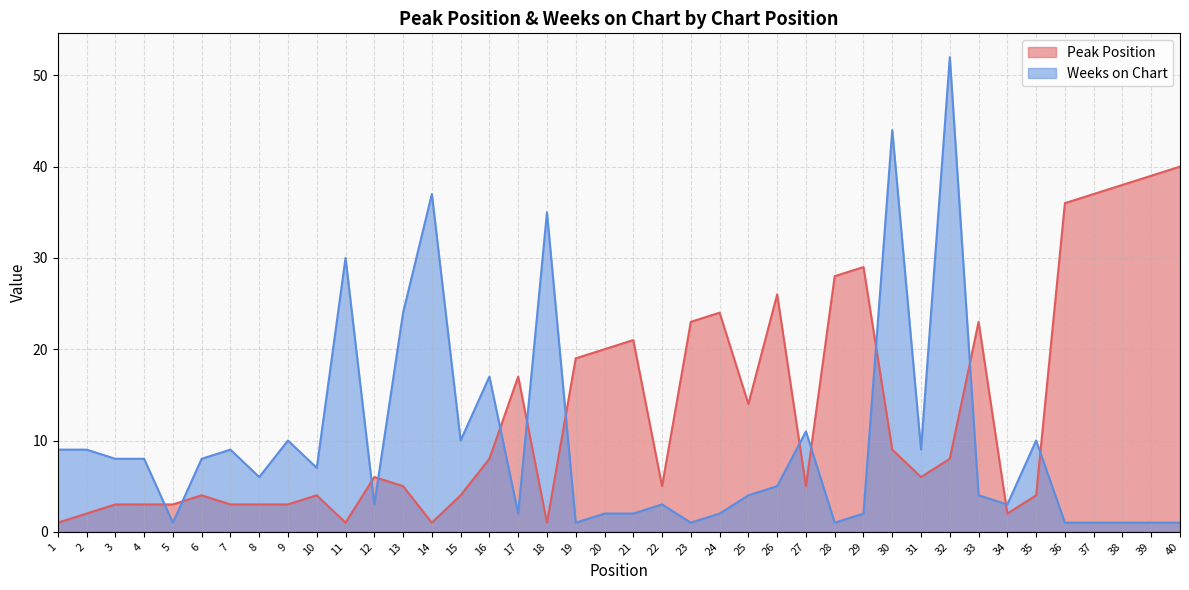

List the labels in order of Weeks on Chart value, smallest first.

5, 19, 23, 28, 36, 37, 38, 39, 40, 17, 20, 21, 24, 29, 12, 22, 34, 25, 33, 26, 8, 10, 3, 4, 6, 1, 2, 7, 31, 9, 15, 35, 27, 16, 13, 11, 18, 14, 30, 32